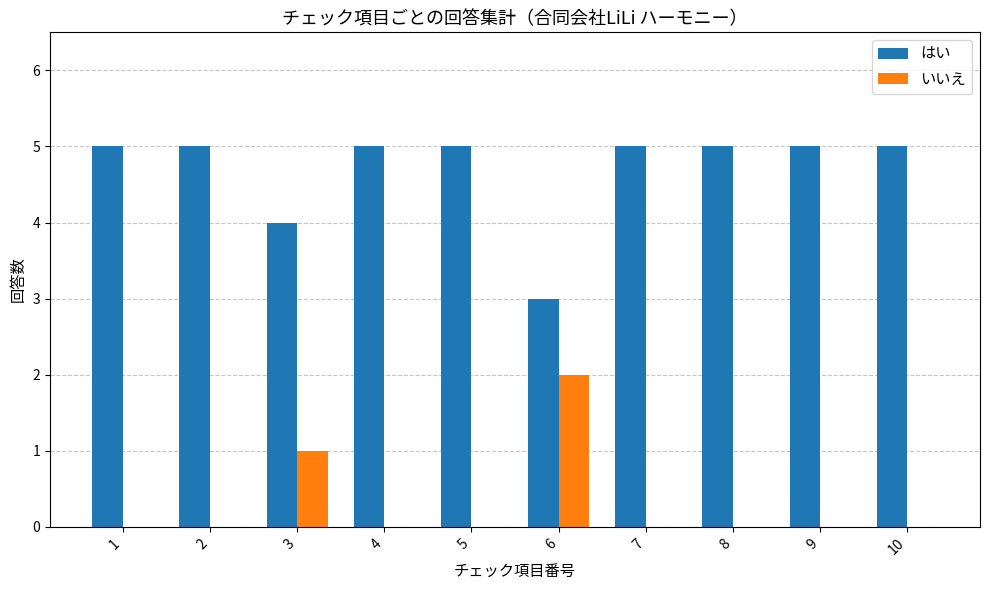

Reading left to right, extract all data points from this chart.

はい: 1=5	2=5	3=4	4=5	5=5	6=3	7=5	8=5	9=5	10=5
いいえ: 1=0	2=0	3=1	4=0	5=0	6=2	7=0	8=0	9=0	10=0